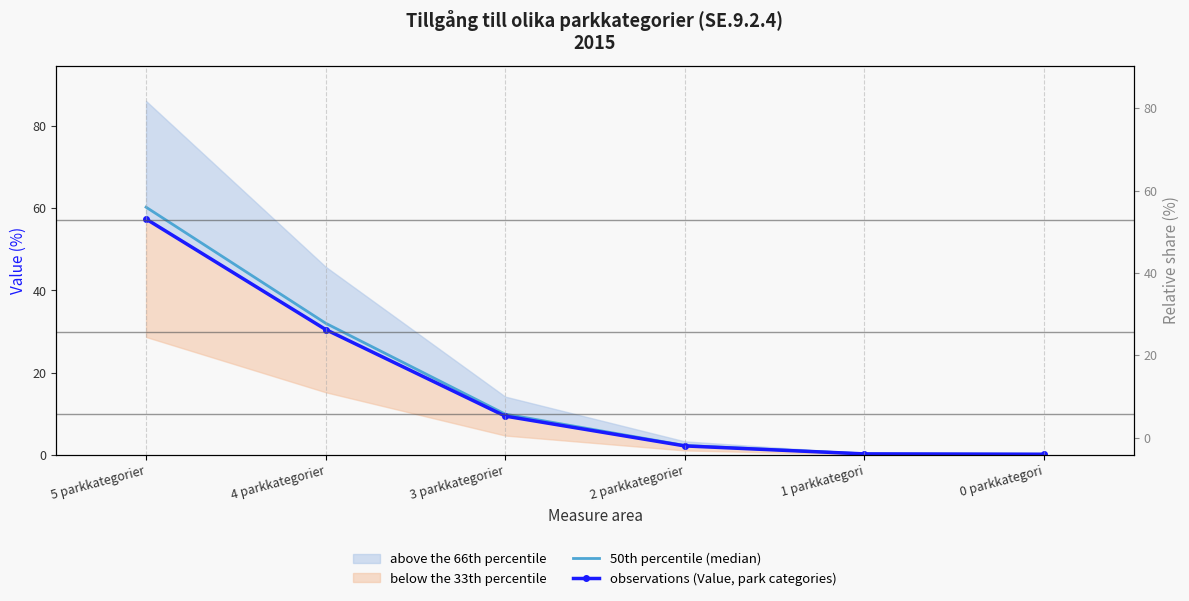

Which category has the lowest value across all series?

0 parkkategori